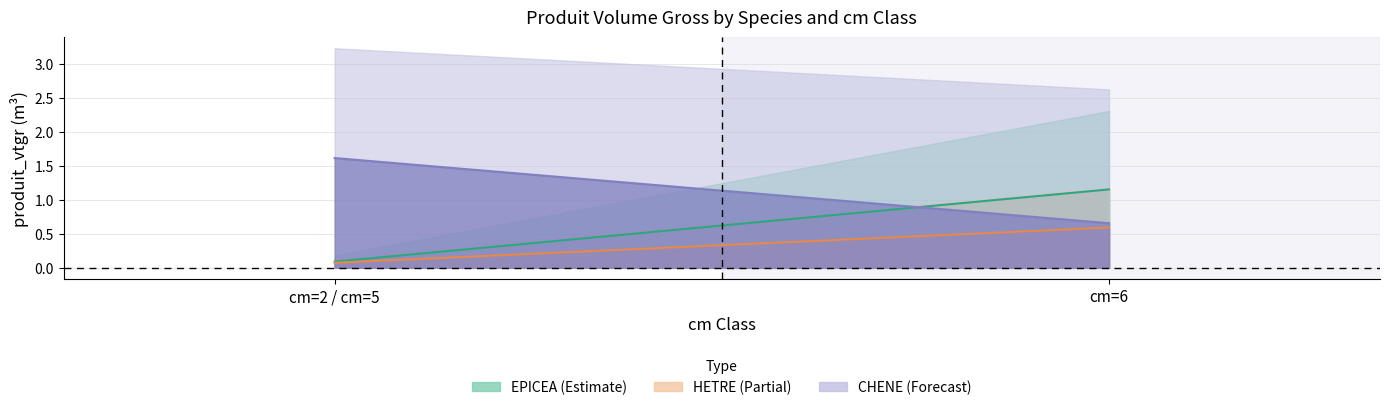

Reading left to right, what are all the values shown in this chart?

EPICEA line: 0.1	1.2
HETRE line: 0.1	0.6
CHENE line: 1.6	0.7